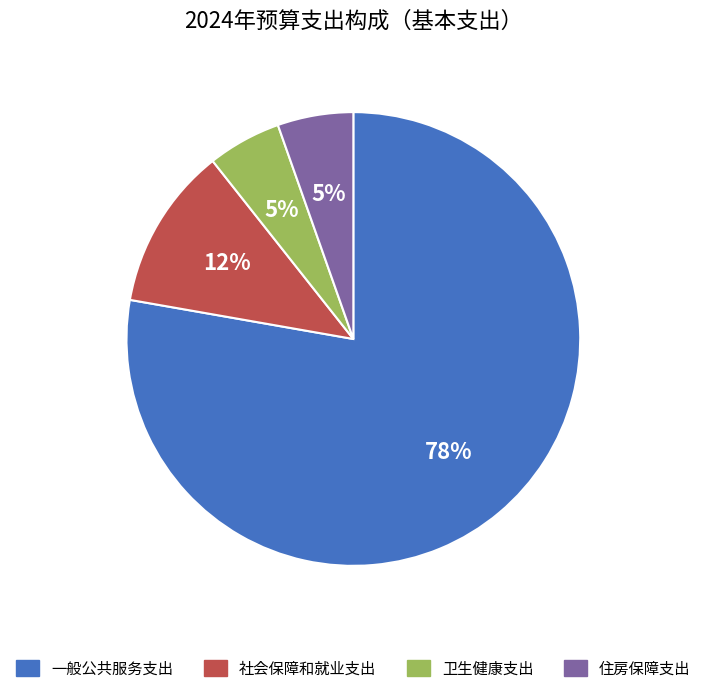

Between 卫生健康支出 and 社会保障和就业支出, which is larger?

社会保障和就业支出